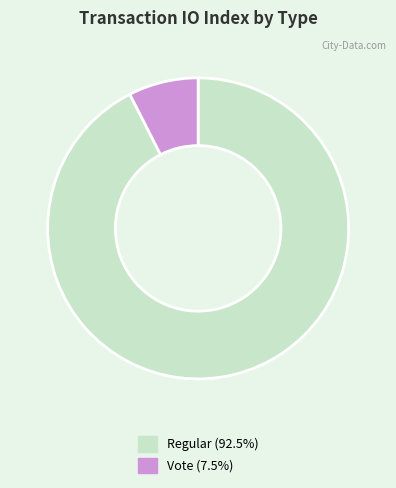

Approximately how many times larger is the value at Regular (92.5%) compared to Vote (7.5%)?

12.3